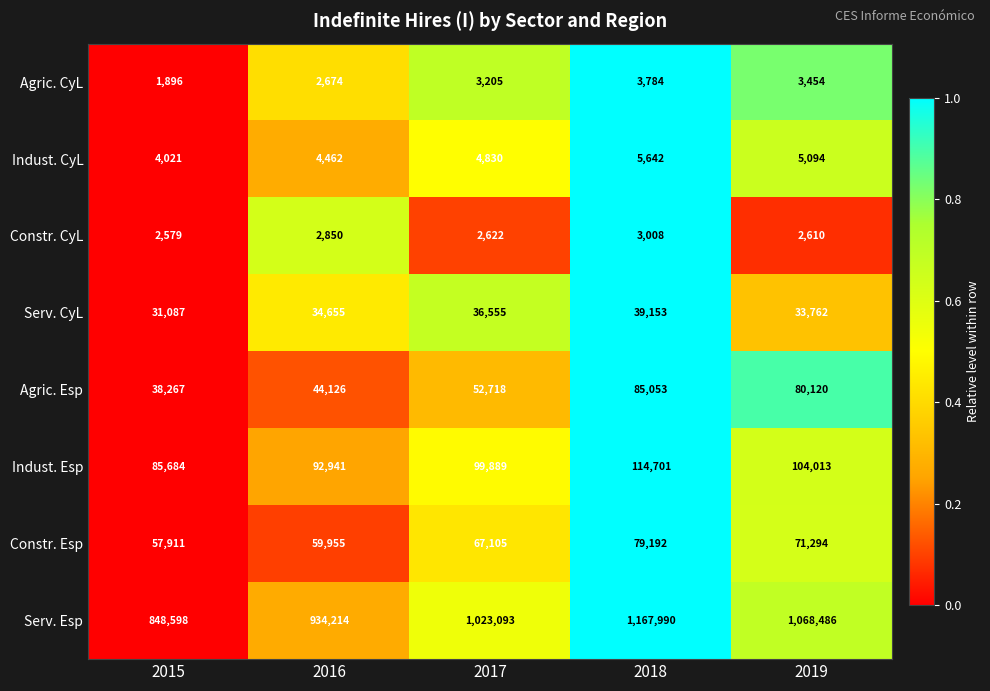

Which series has the widest spread of values?

Serv. Esp